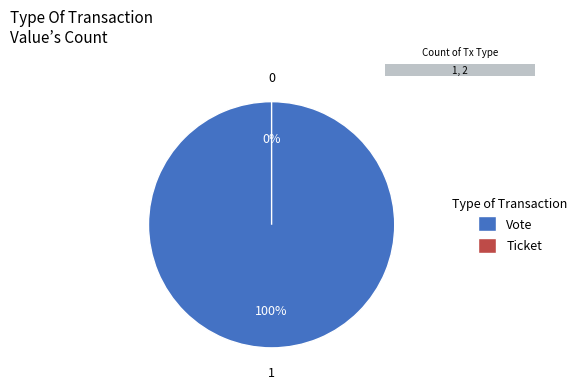

Is there a majority slice in this chart?

Yes